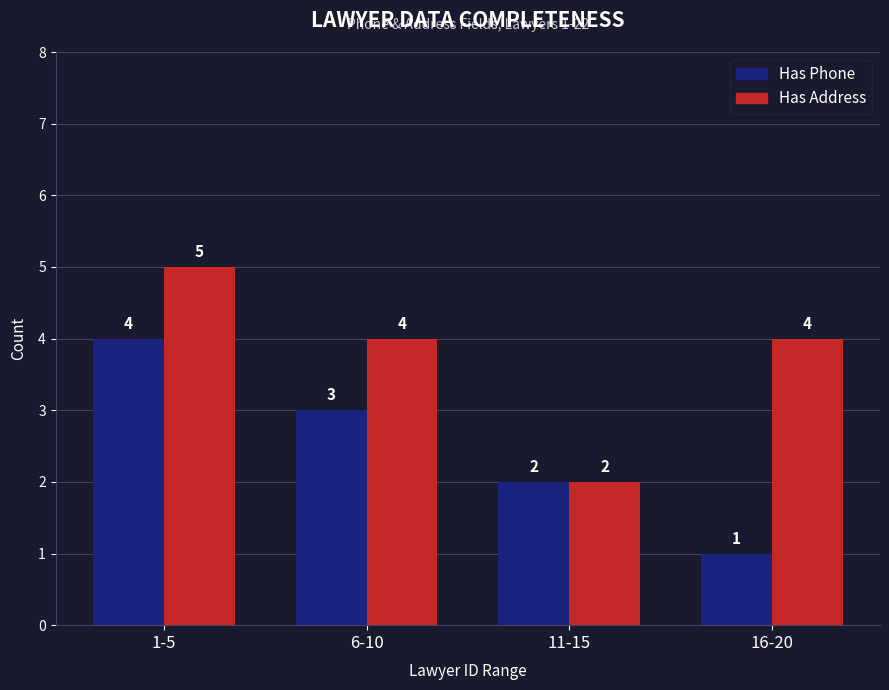

How many groups of bars are there?

4